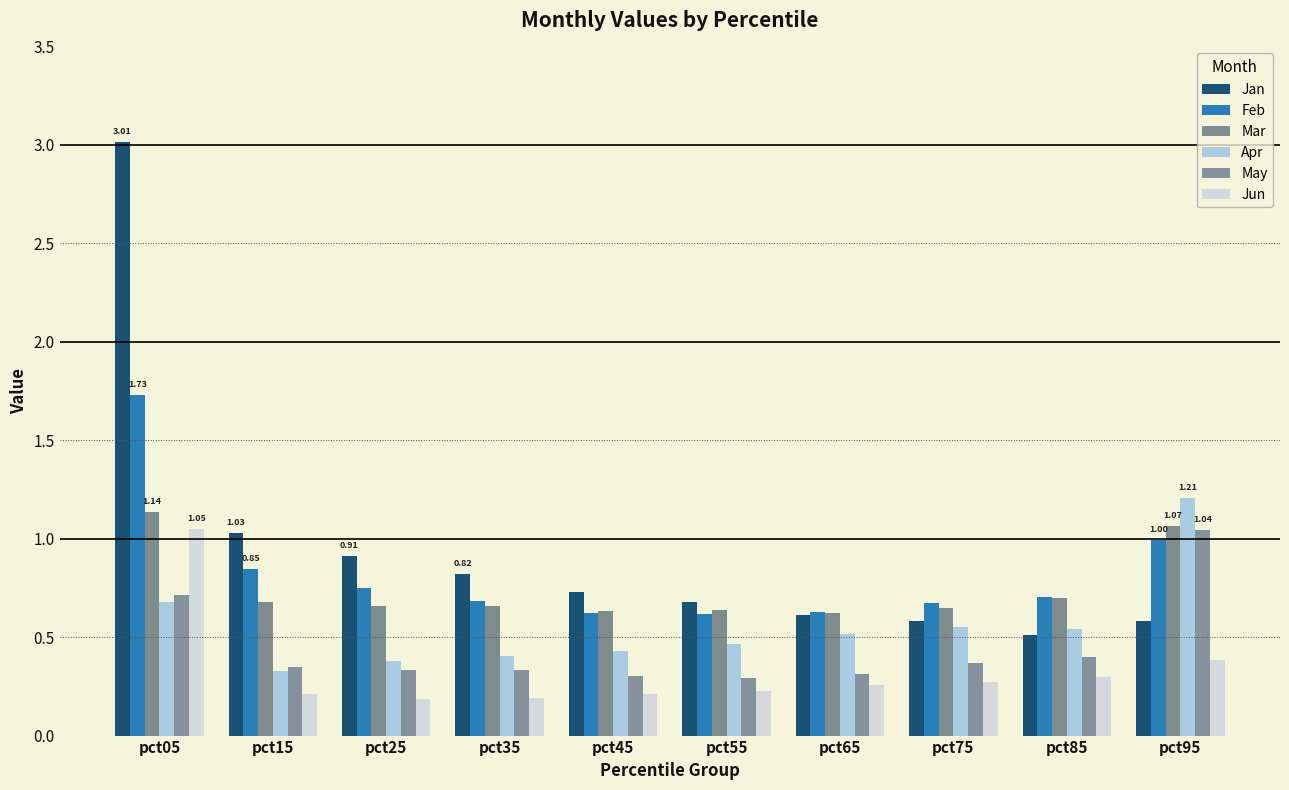

At how many categories does at least one series exceed 1?

3